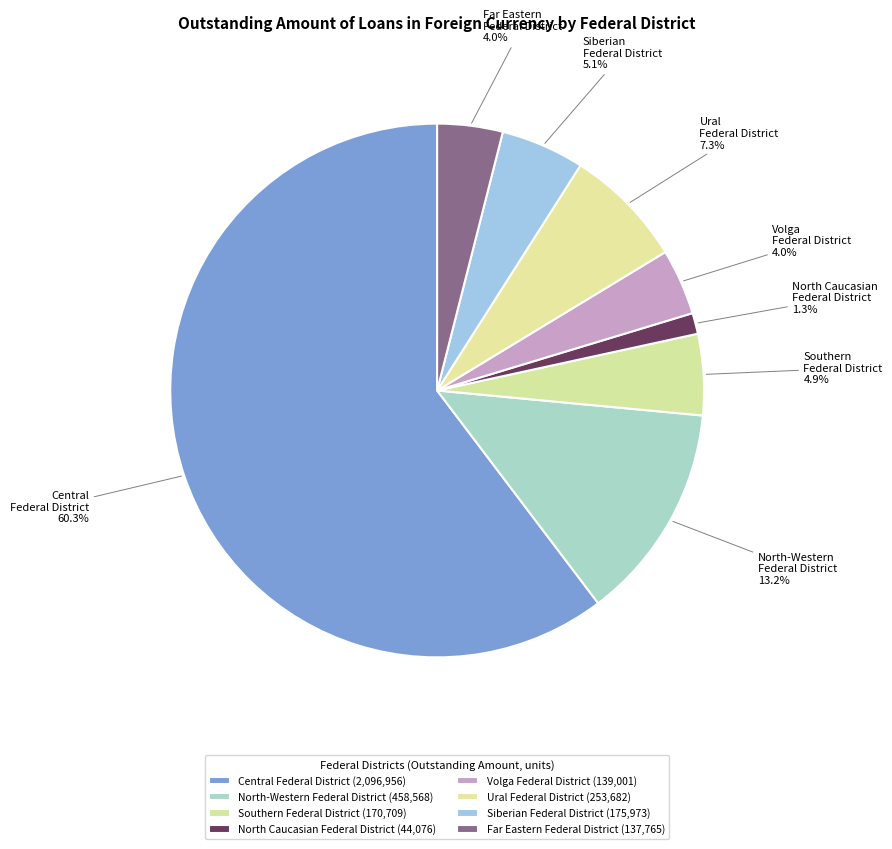

Count the number of slices in the pie.

8